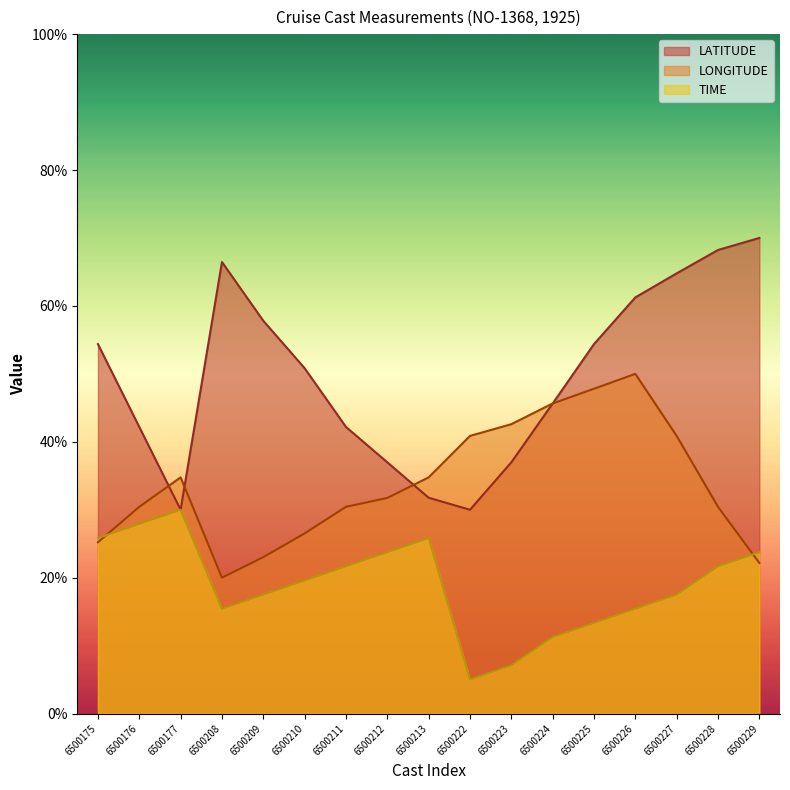

Which category has the lowest value across all series?

6500222